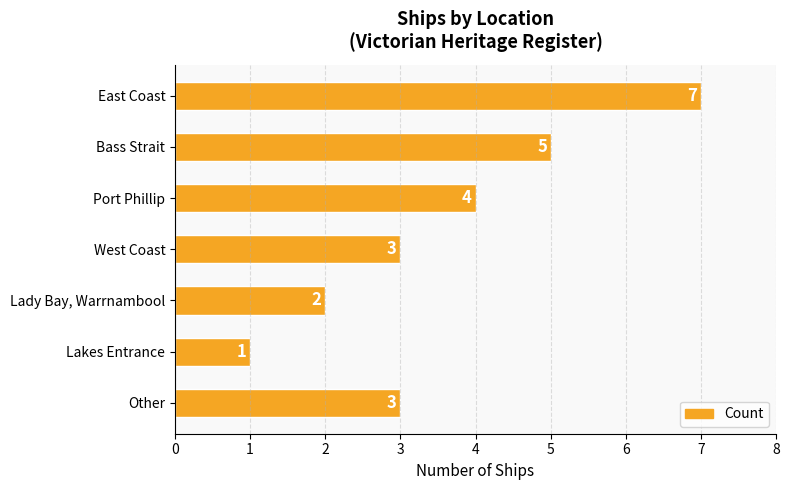

The value at East Coast is 12. True or false?

False